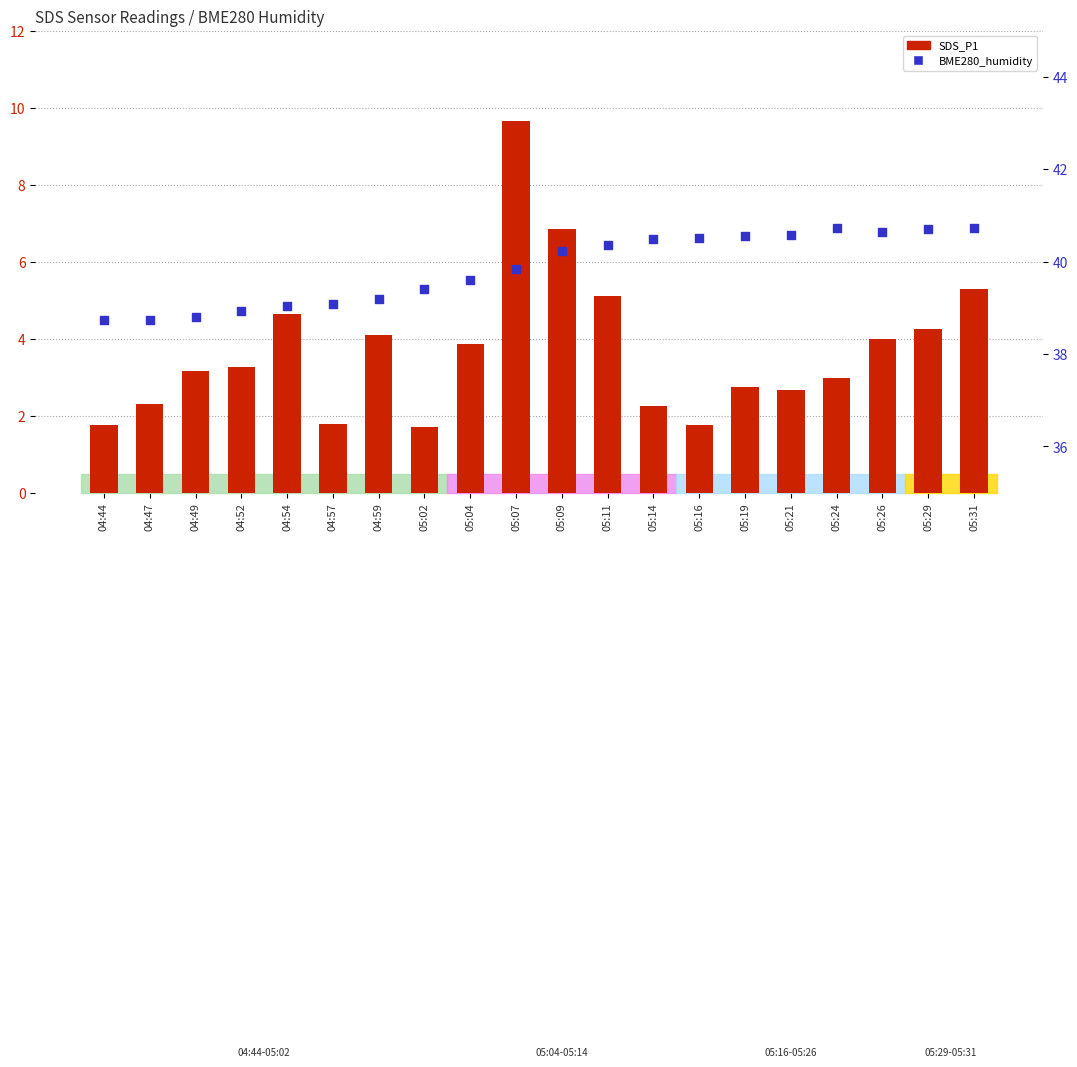

Which series has the widest spread of Y values?

SDS_P1